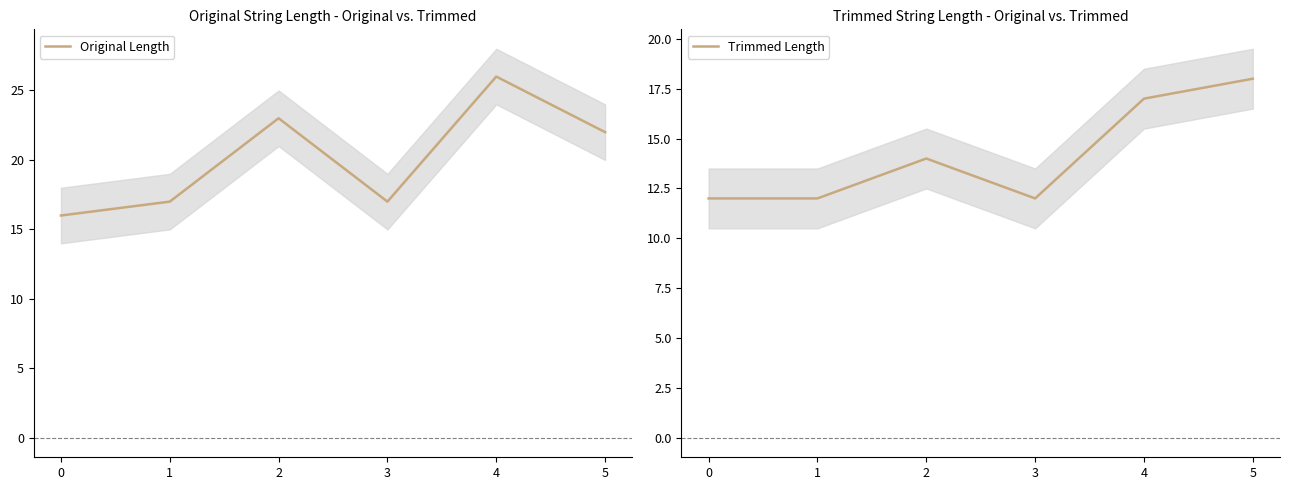

True or false: Trimmed Length and Original Length cross at least once.

False